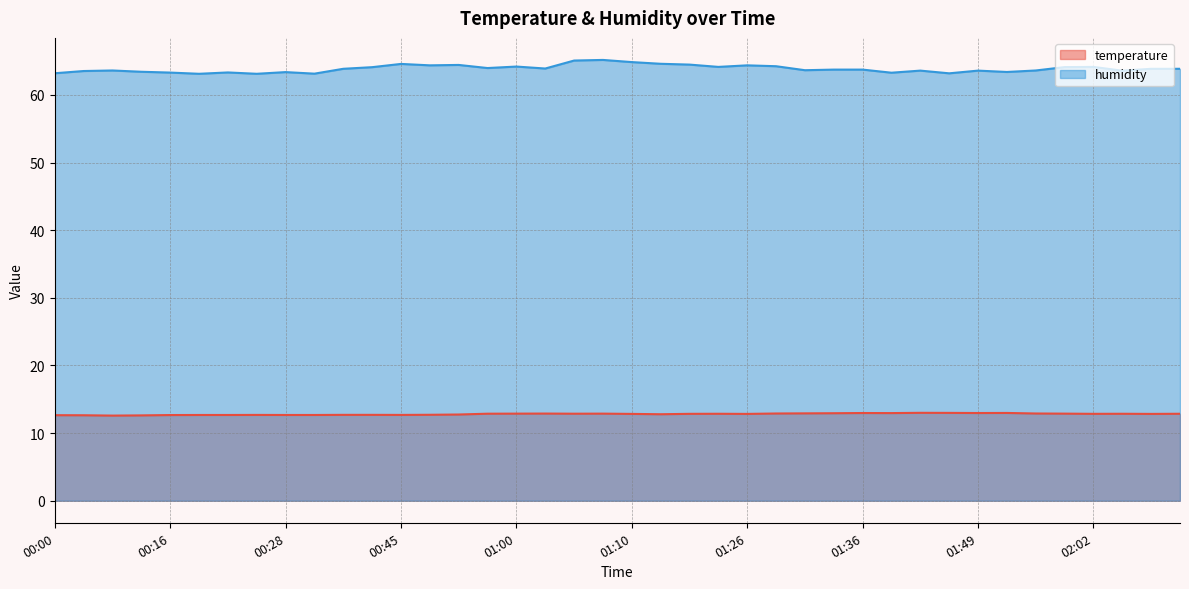

The temperature series shows 13.0 at 01:42. True or false?

True